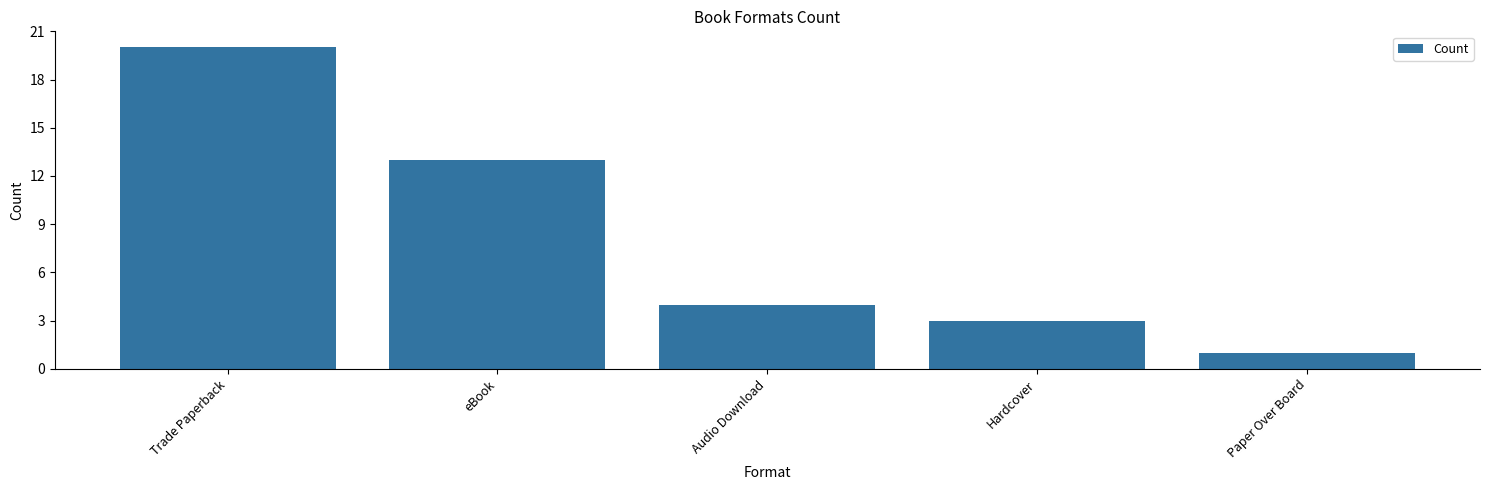

List the labels in order of value, largest first.

Trade Paperback, eBook, Audio Download, Hardcover, Paper Over Board